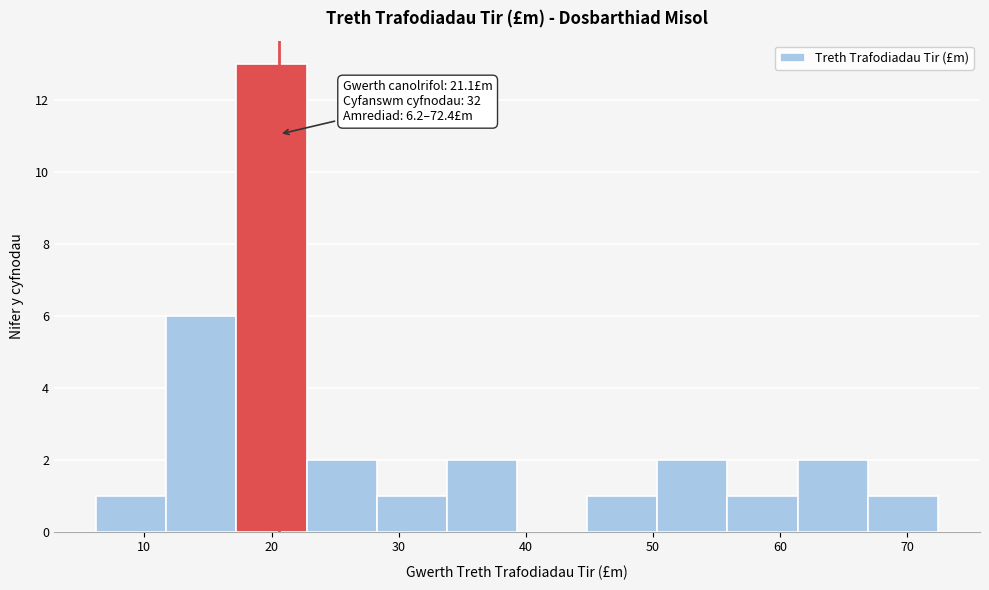

Which range on the x-axis has the tallest bar?

17 to 23